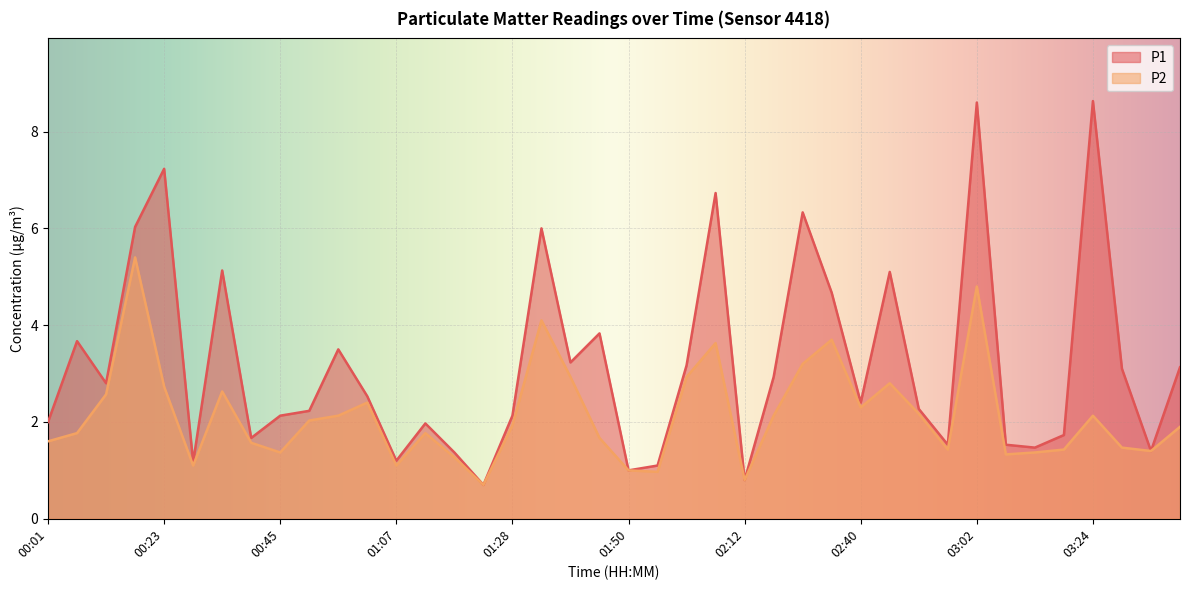

The value of P1 at 01:56 is 1.6. True or false?

False